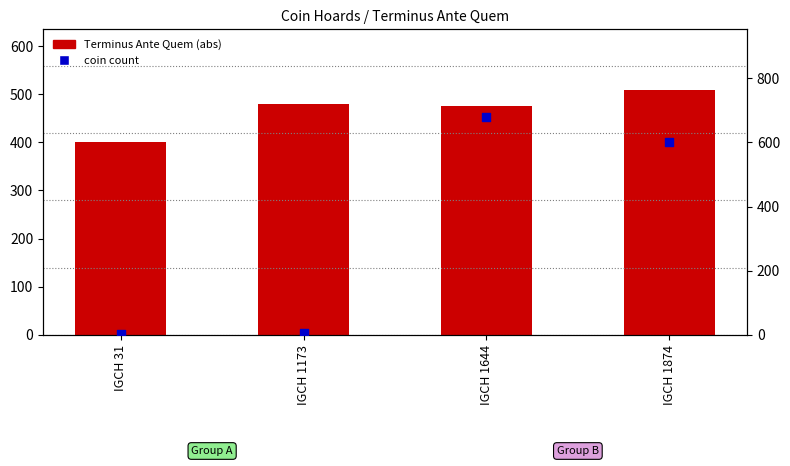

What are all the series names shown in the legend?

Terminus Ante Quem (abs), coin count